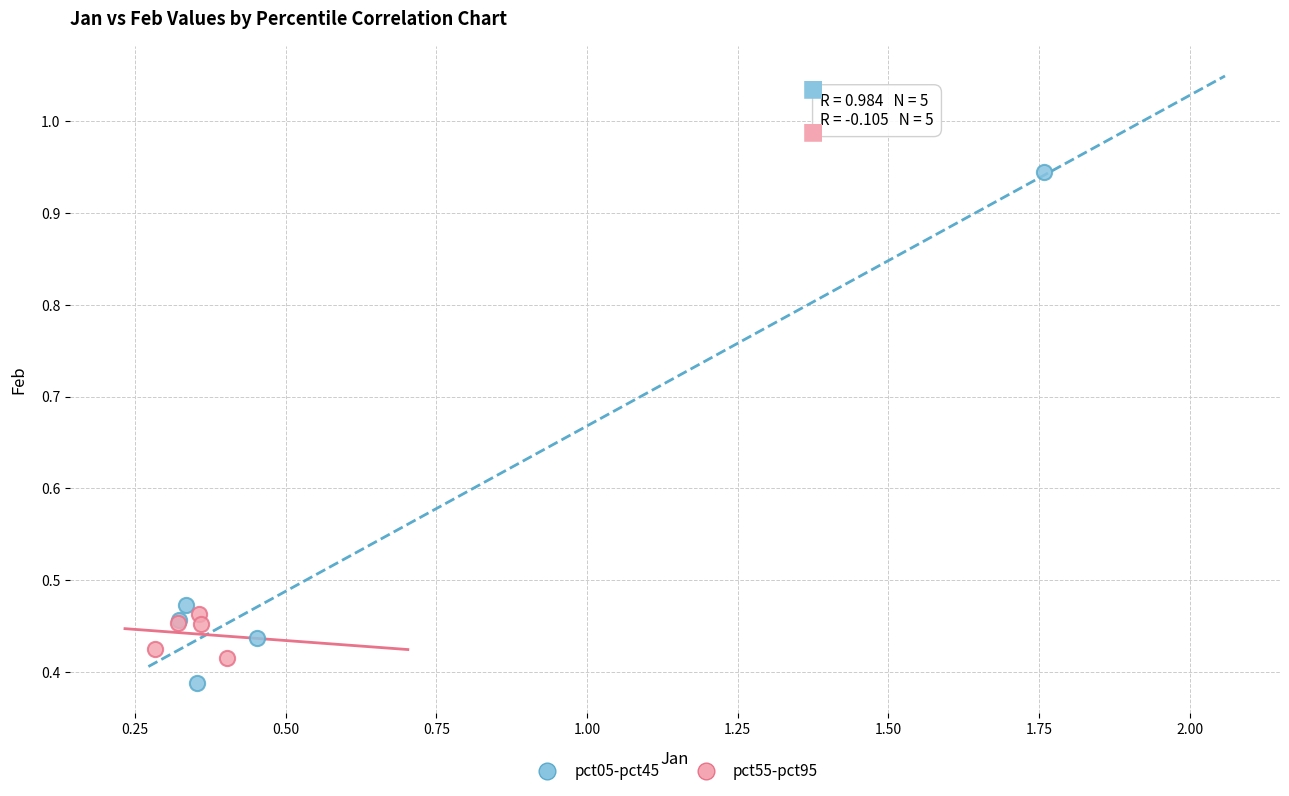

Which series reaches the maximum Y coordinate?

pct05-pct45